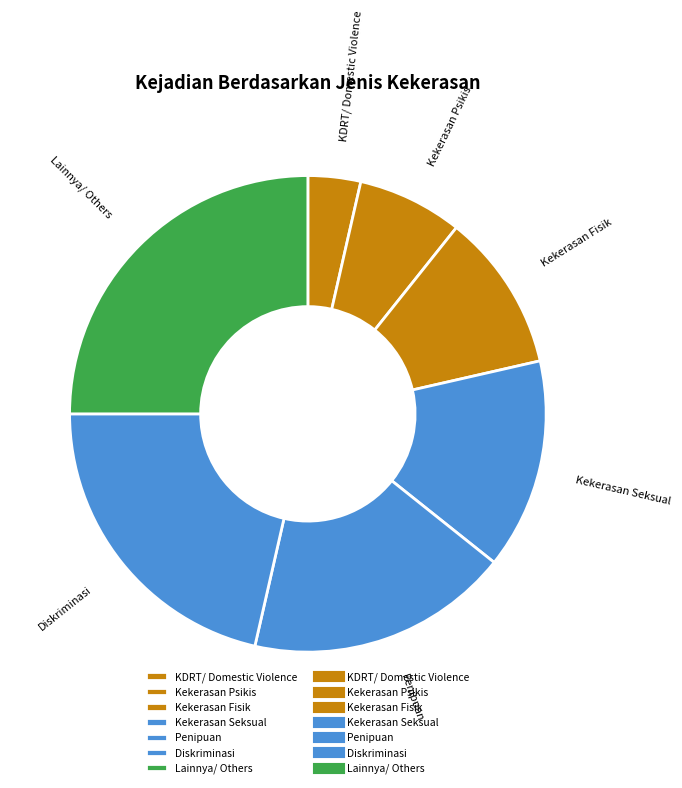

Which has a higher value, Kekerasan Seksual or Penipuan?

Penipuan